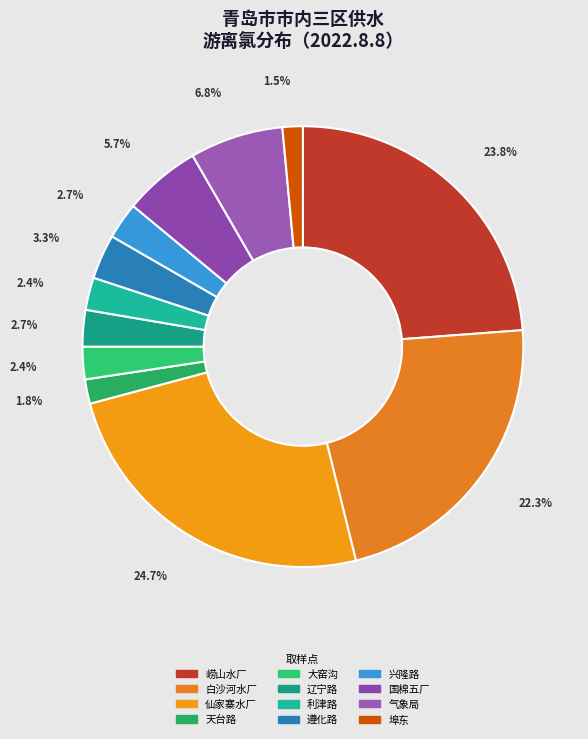

Do 利津路 and 白沙河水厂 together represent more than half of the pie?

No